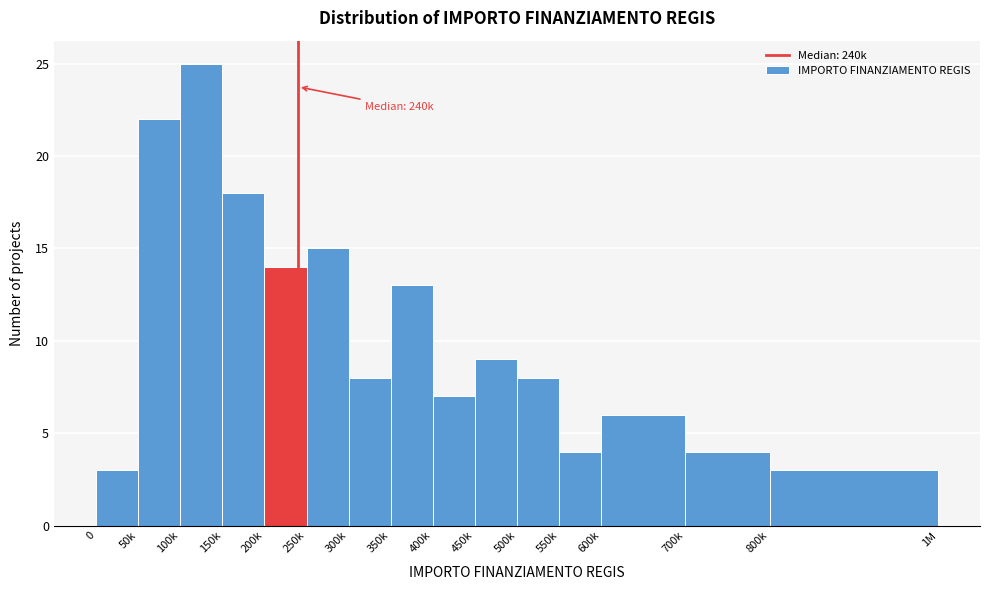

Reading right to left, list all the values displayed in this chart.

800k=3	700k=4	600k=6	550k=4	500k=8	450k=9	400k=7	350k=13	300k=8	250k=15	200k=14	150k=18	100k=25	50k=22	0=3